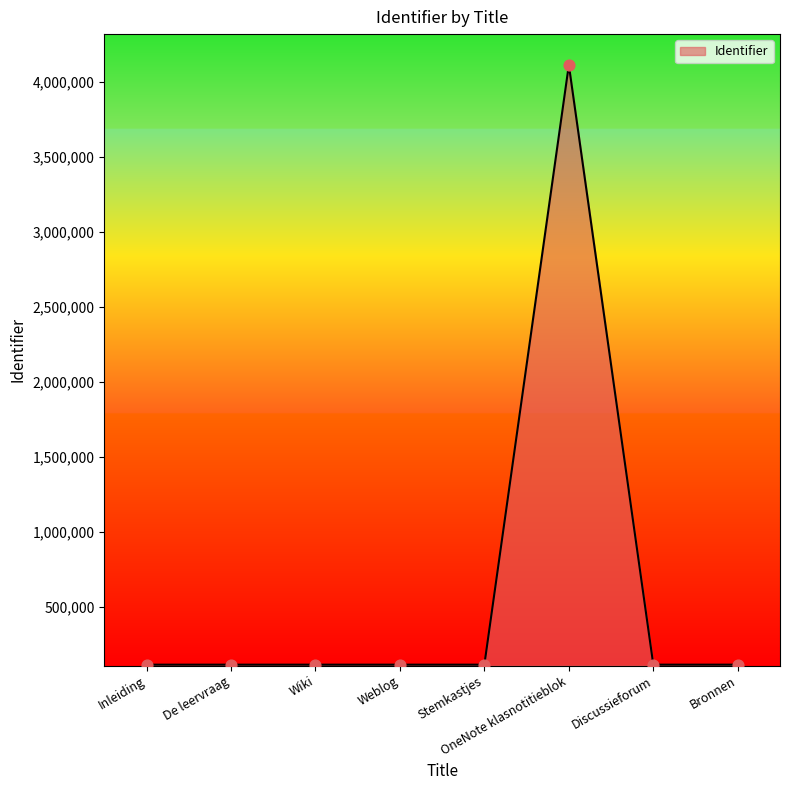

What is the change in value from OneNote klasnotitieblok to Discussieforum?

-4000796